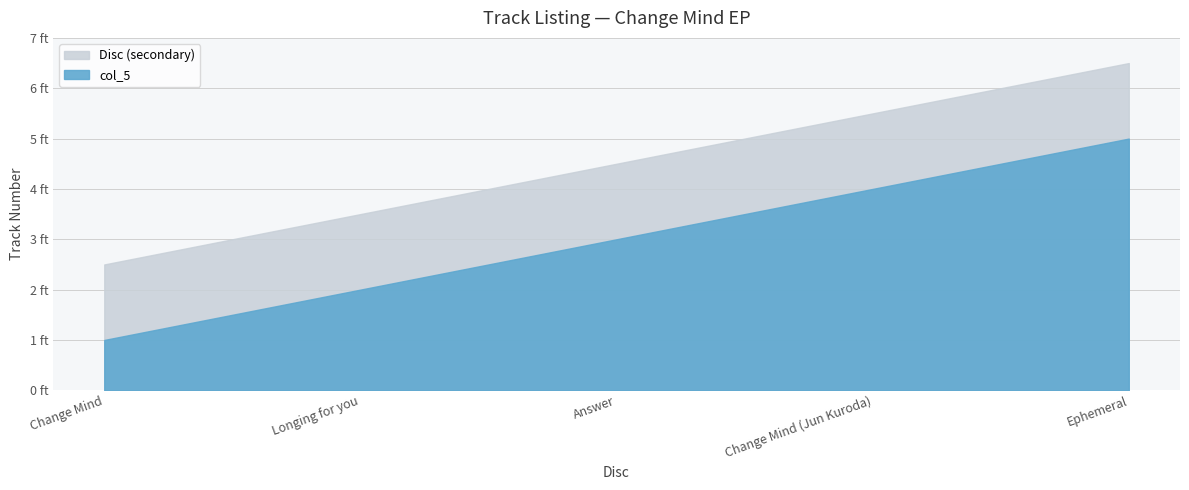

How many values are below 3?

2